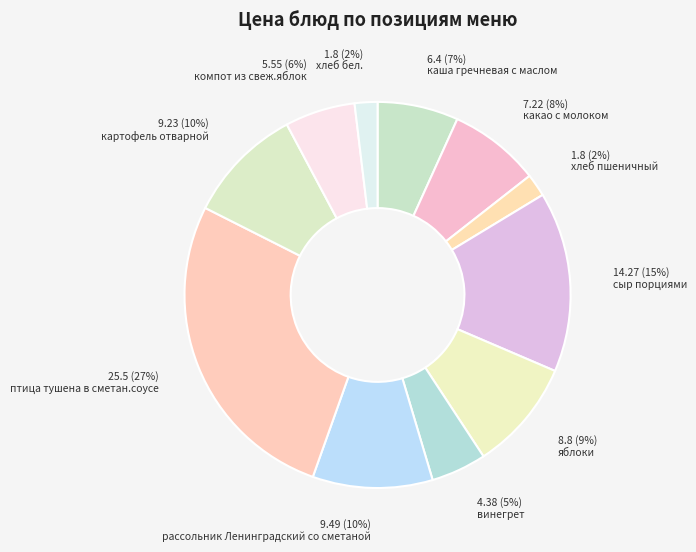

Rank the categories by value from lowest to highest.

хлеб пшеничный, хлеб бел., винегрет, компот из свеж.яблок, каша гречневая с маслом, какао с молоком, яблоки, картофель отварной, рассольник Ленинградский со сметаной, сыр порциями, птица тушена в сметан.соусе